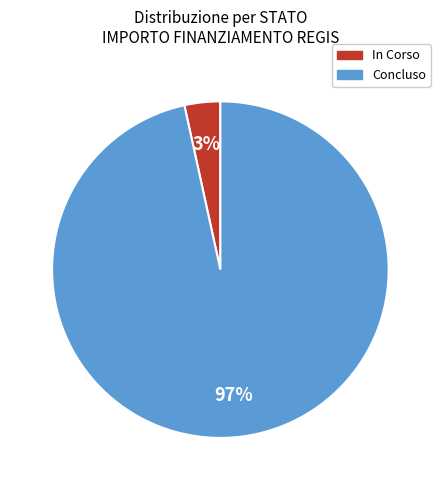

To the nearest percent, what is the average slice percentage?

50%